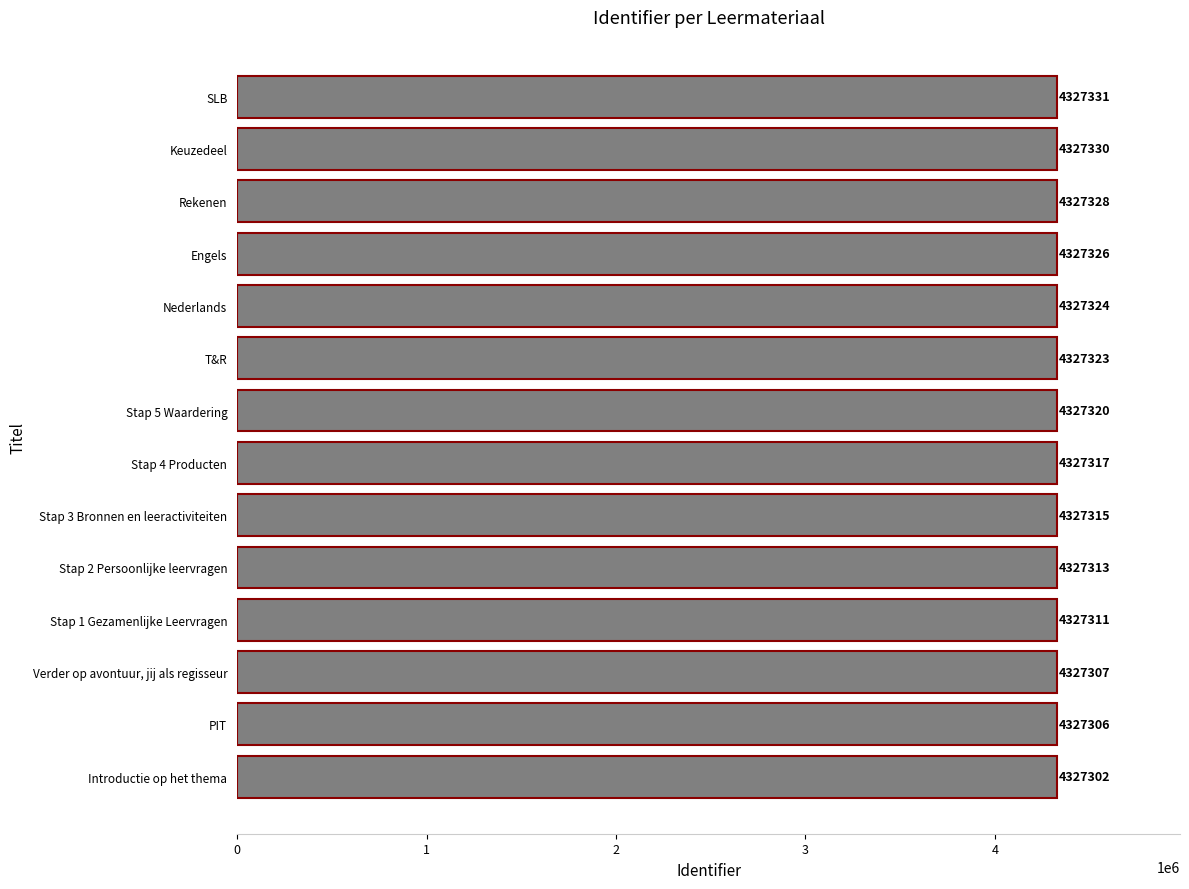

Which has a higher value, SLB or Rekenen?

SLB